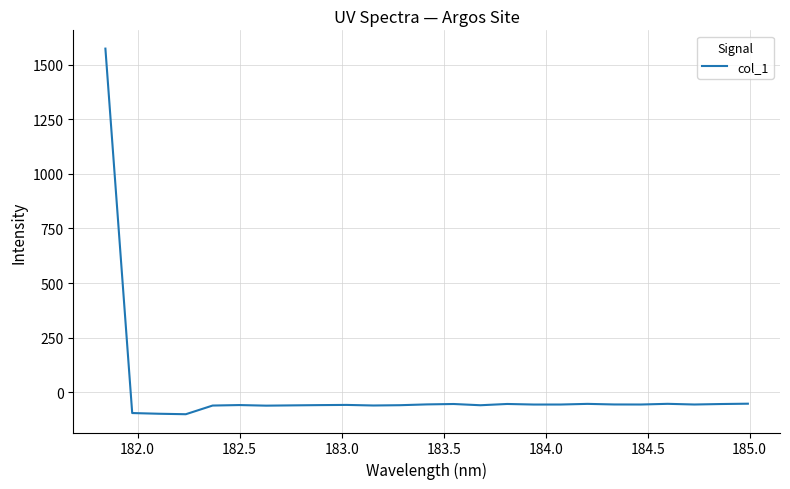

What is the smallest value displayed?

-100.1